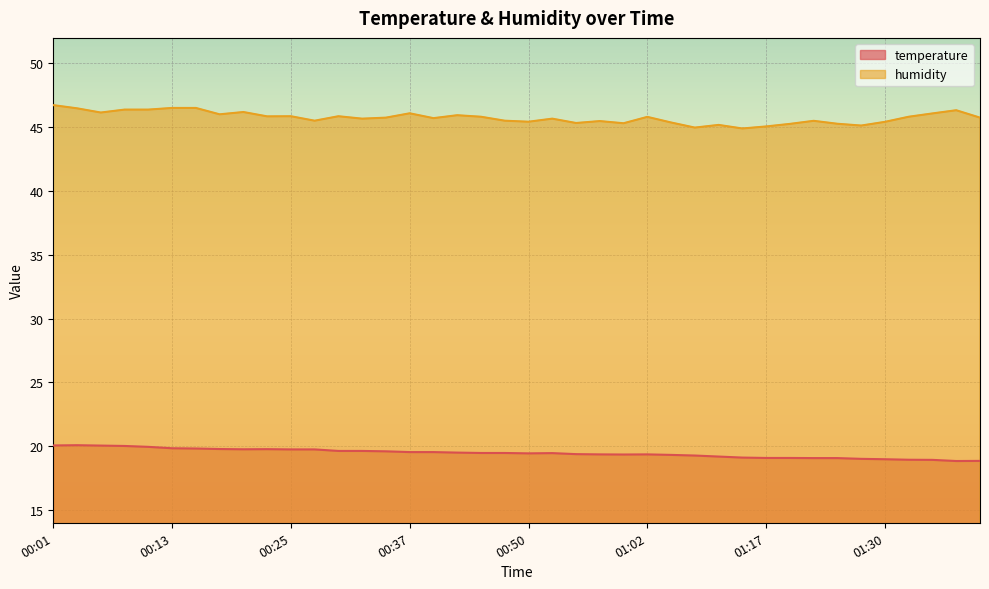

Reading left to right, what are all the values shown in this chart?

temperature: 20.1	20.1	20.1	20.0	19.9	19.8	19.8	19.8	19.8	19.8	19.8	19.8	19.6	19.6	19.6	19.5	19.5	19.5	19.5	19.5	19.4	19.5	19.4	19.4	19.4	19.4	19.3	19.3	19.2	19.1	19.1	19.1	19.1	19.1	19.0	19.0	18.9	18.9	18.8	18.9
humidity: 46.7	46.5	46.1	46.4	46.4	46.5	46.5	46.0	46.2	45.9	45.9	45.5	45.9	45.7	45.8	46.1	45.7	45.9	45.8	45.5	45.4	45.7	45.3	45.5	45.3	45.8	45.4	45.0	45.2	44.9	45.1	45.3	45.5	45.3	45.1	45.4	45.8	46.1	46.3	45.8